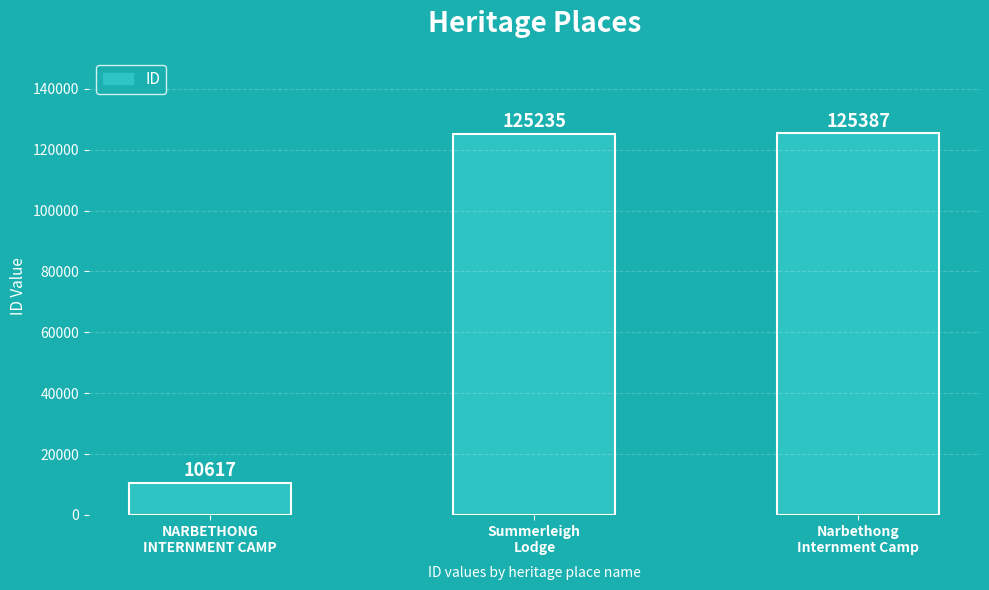

How many data points are less than 125235?

1